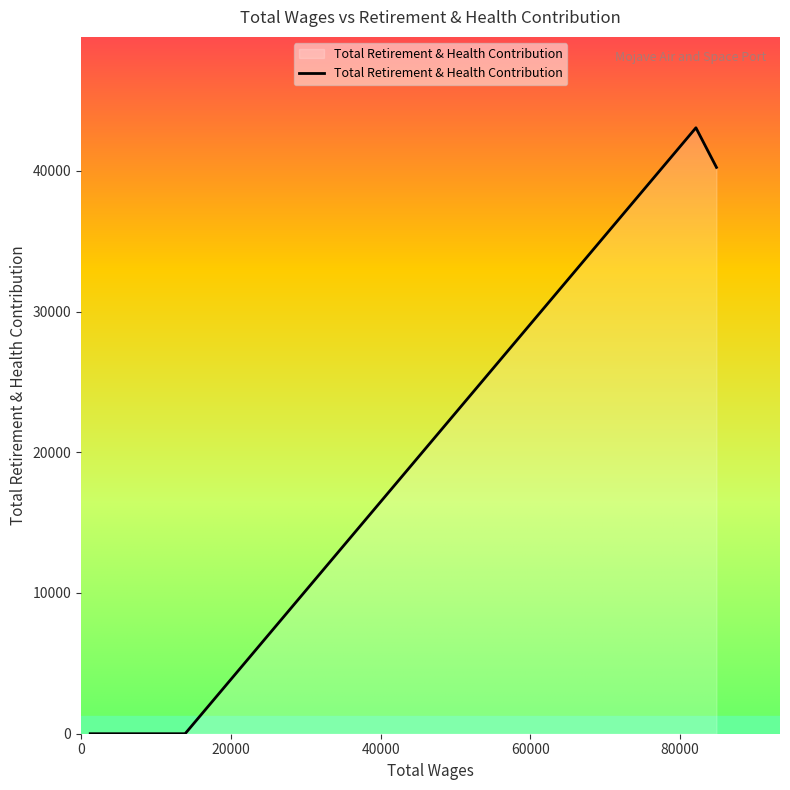

What is the maximum value shown in the chart?

43058